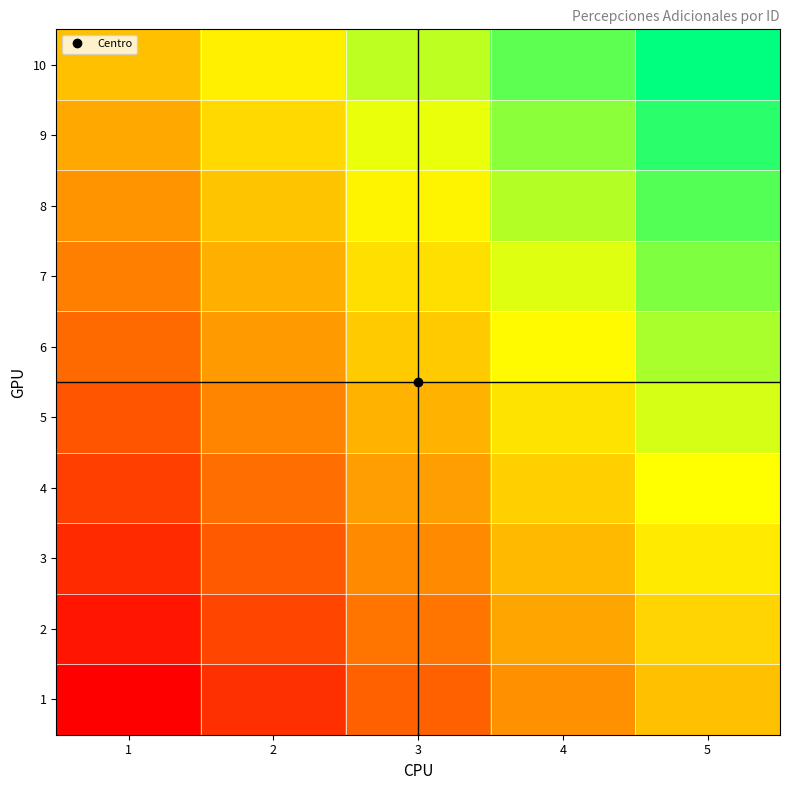

Reading right to left, transcribe all the data shown in this chart.

1: 5=0.5	4=0.4	3=0.2	2=0.1	1=0.0
2: 5=0.6	4=0.4	3=0.3	2=0.2	1=0.1
3: 5=0.6	4=0.5	3=0.4	2=0.2	1=0.1
4: 5=0.7	4=0.5	3=0.4	2=0.3	1=0.2
5: 5=0.7	4=0.6	3=0.5	2=0.3	1=0.2
6: 5=0.8	4=0.7	3=0.5	2=0.4	1=0.3
7: 5=0.8	4=0.7	3=0.6	2=0.5	1=0.3
8: 5=0.9	4=0.8	3=0.6	2=0.5	1=0.4
9: 5=0.9	4=0.8	3=0.7	2=0.6	1=0.4
10: 5=1.0	4=0.9	3=0.8	2=0.6	1=0.5